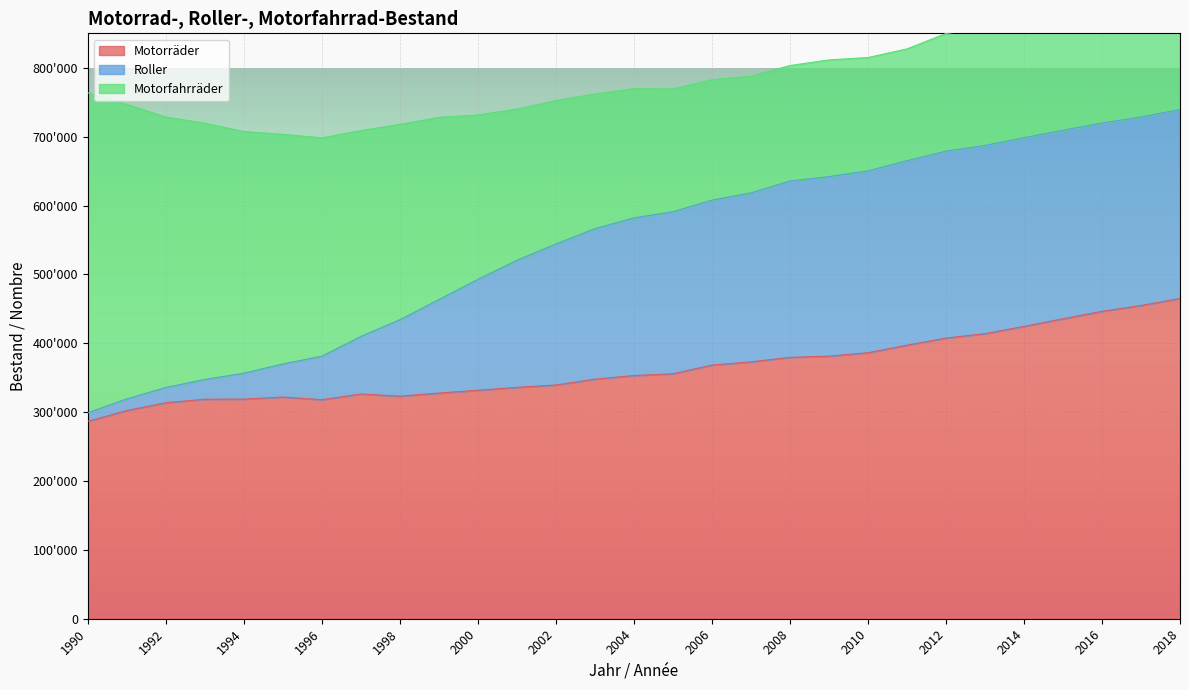

Is it true that Motorräder equals 446374 at 2016?

True